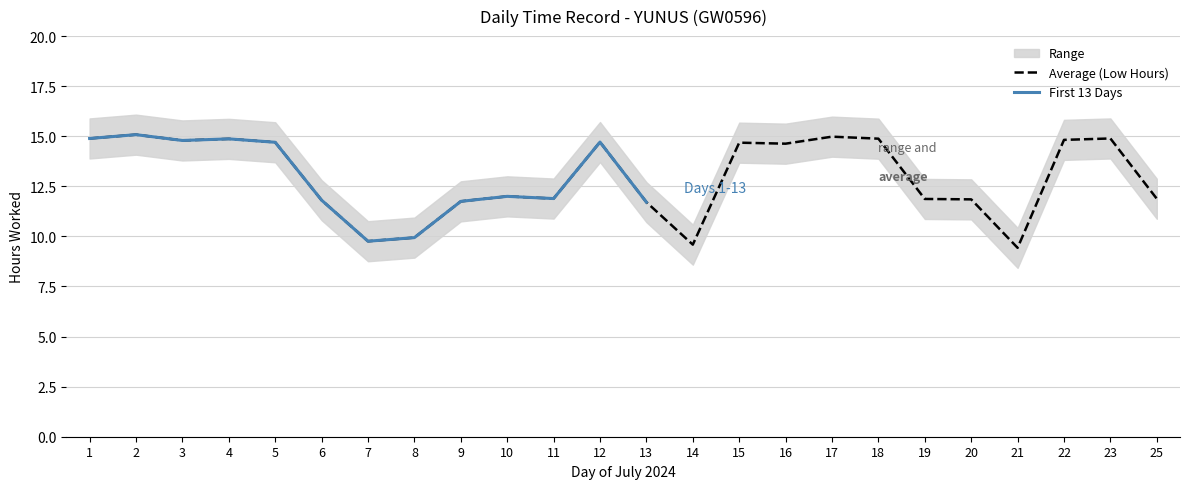

Reading left to right, extract all data points from this chart.

Low: 1=14.9	2=15.1	3=14.8	4=14.9	5=14.7	6=11.8	7=9.8	8=9.9	9=11.8	10=12.0	11=11.9	12=14.7	13=11.7	14=9.6	15=14.7	16=14.6	17=15.0	18=14.9	19=11.9	20=11.8	21=9.4	22=14.8	23=14.9	25=11.9
Low_upper: 1=15.9	2=16.1	3=15.8	4=15.9	5=15.7	6=12.8	7=10.8	8=10.9	9=12.8	10=13.0	11=12.9	12=15.7	13=12.7	14=10.6	15=15.7	16=15.6	17=16.0	18=15.9	19=12.9	20=12.8	21=10.4	22=15.8	23=15.9	25=12.9
Low_lower: 1=13.9	2=14.1	3=13.8	4=13.9	5=13.7	6=10.8	7=8.8	8=8.9	9=10.8	10=11.0	11=10.9	12=13.7	13=10.7	14=8.6	15=13.7	16=13.6	17=14.0	18=13.9	19=10.9	20=10.8	21=8.4	22=13.8	23=13.9	25=10.9